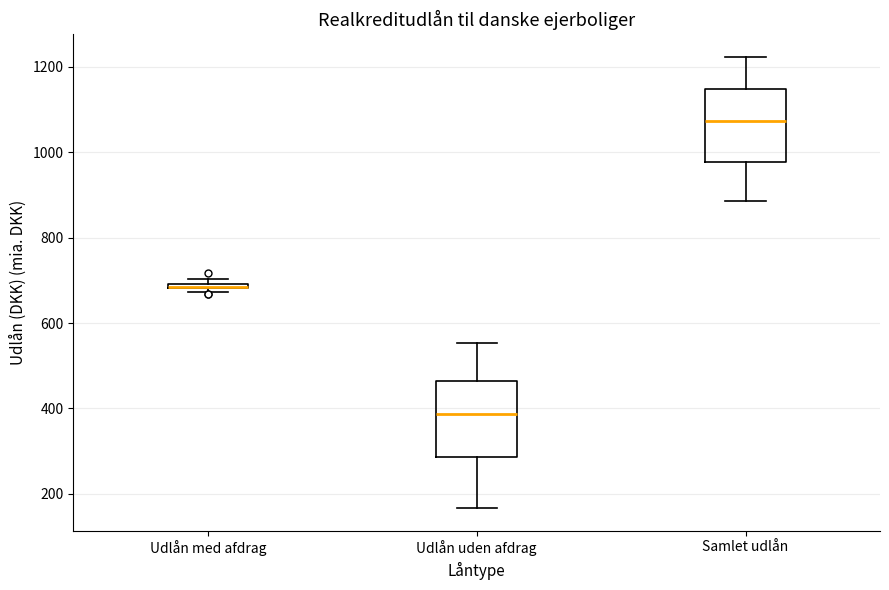

Where does the lower whisker of the box for Samlet udlån end on the y-axis? The values are not printed on the chart, so give them approximately, as read against the axis.

880